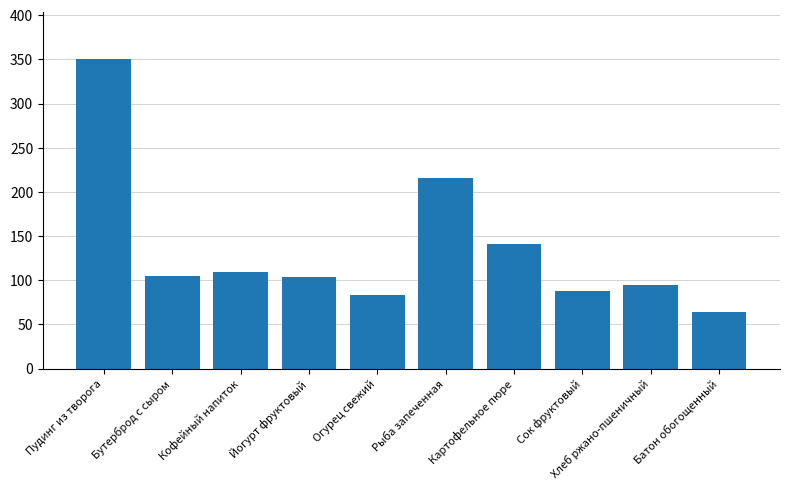

What is the ratio of the value at Пудинг из творога to the value at Батон обогощенный?

5.5